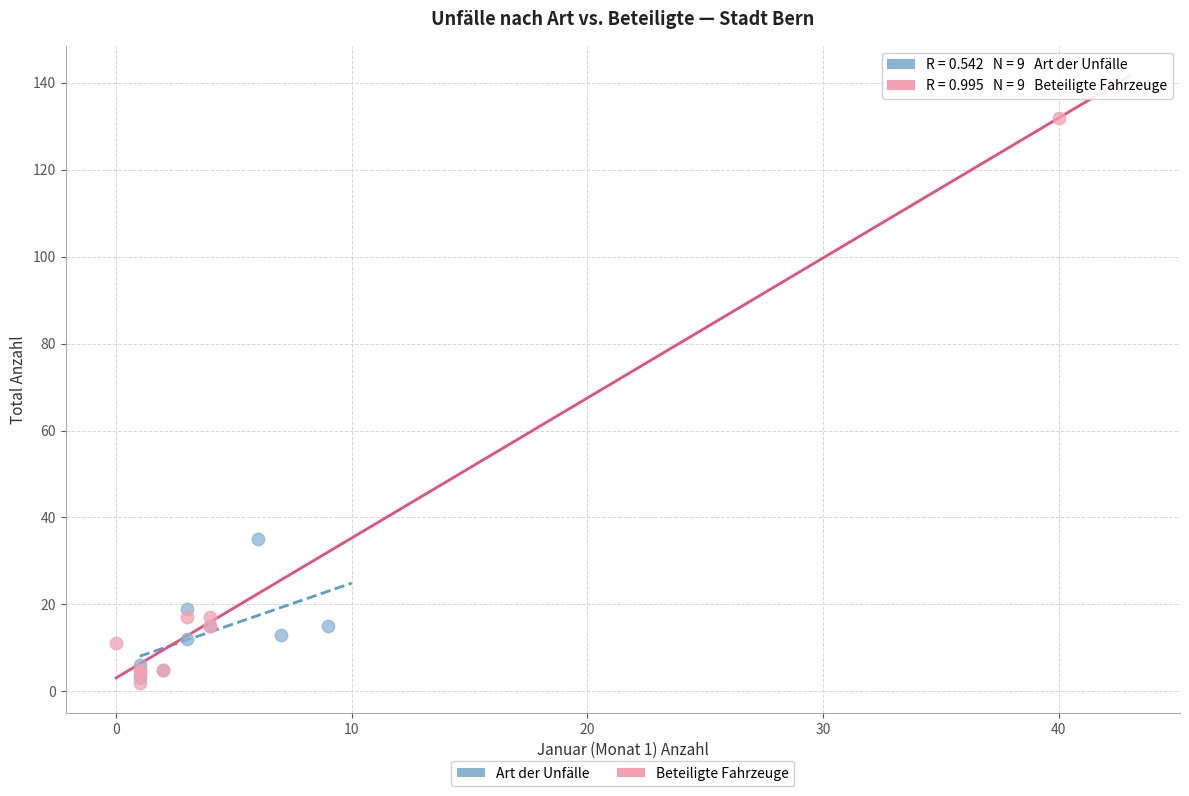

Which series reaches the maximum Y coordinate?

Beteiligte Fahrzeuge